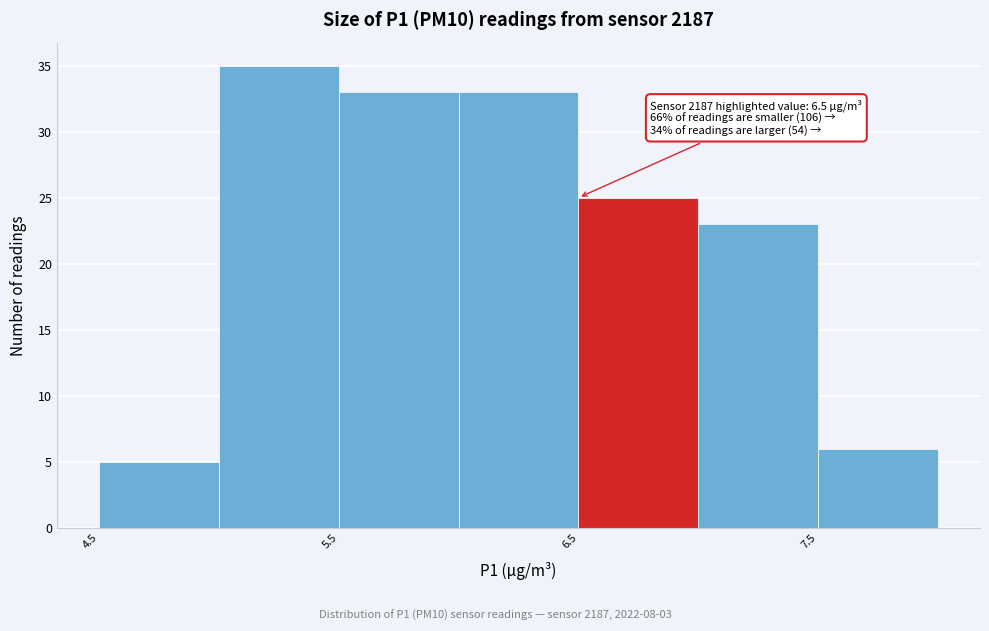

Over which range of the x-axis is the bar tallest?

5.0 to 5.5